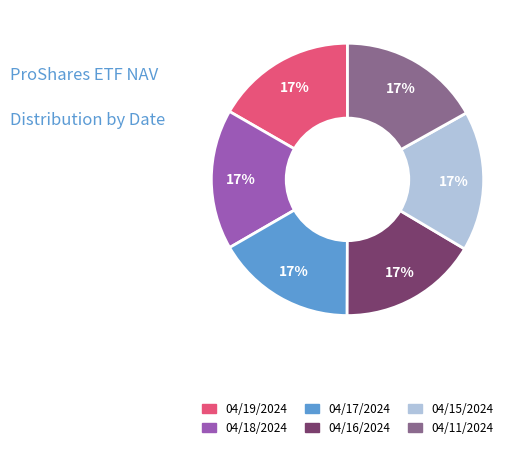

To the nearest percent, what is the average slice percentage?

17%